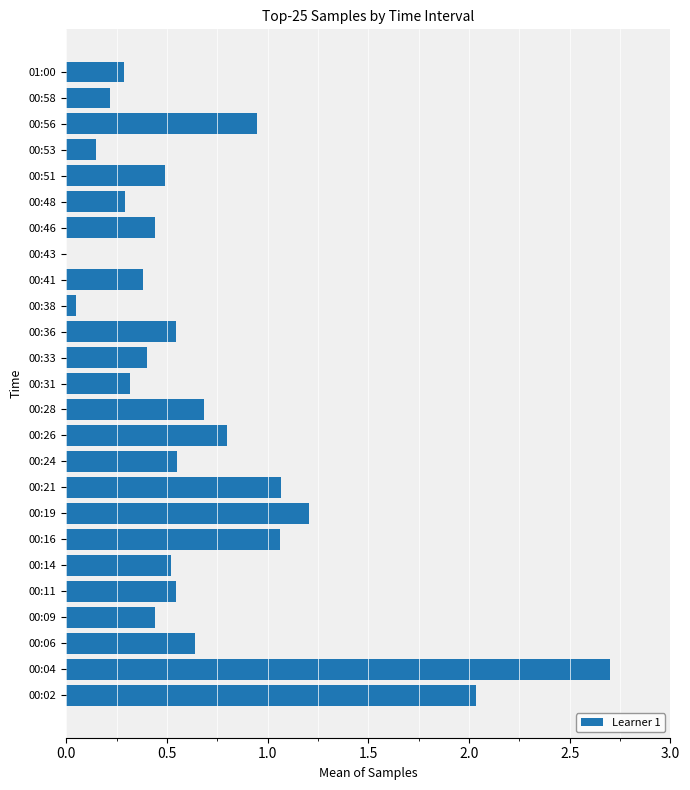

Does the chart contain stacked bars?

No